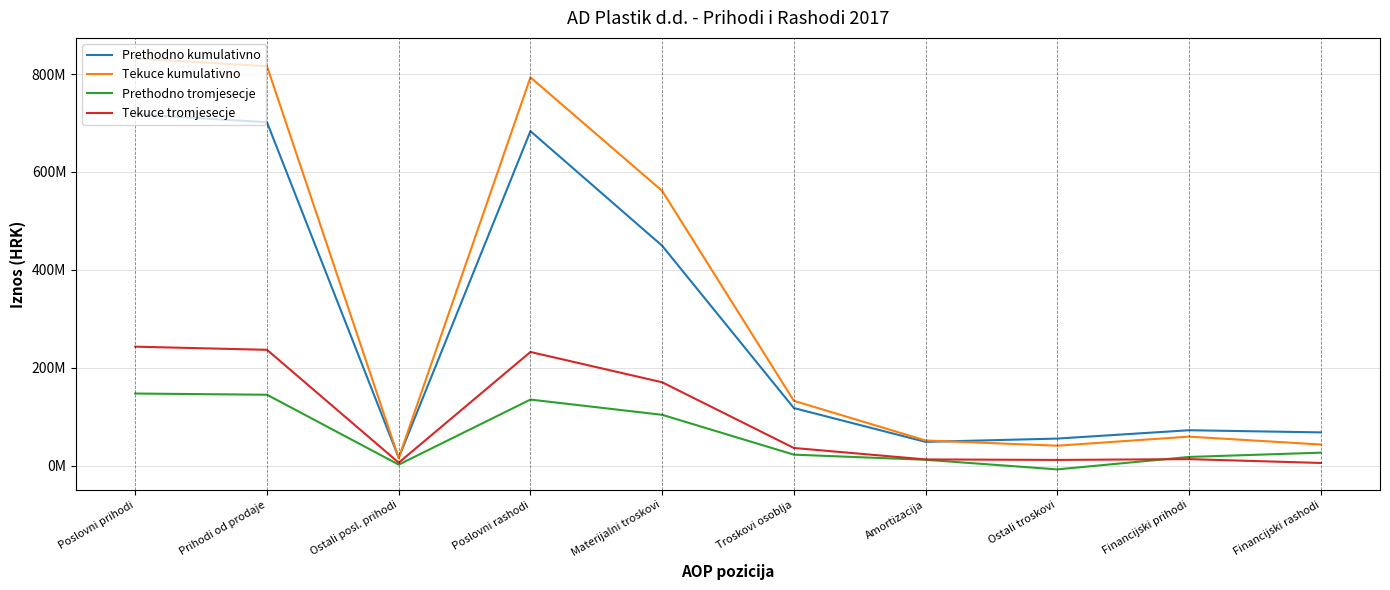

Is it true that Prethodno tromjesecje equals 1591003.9 at Ostali posl. prihodi?

False